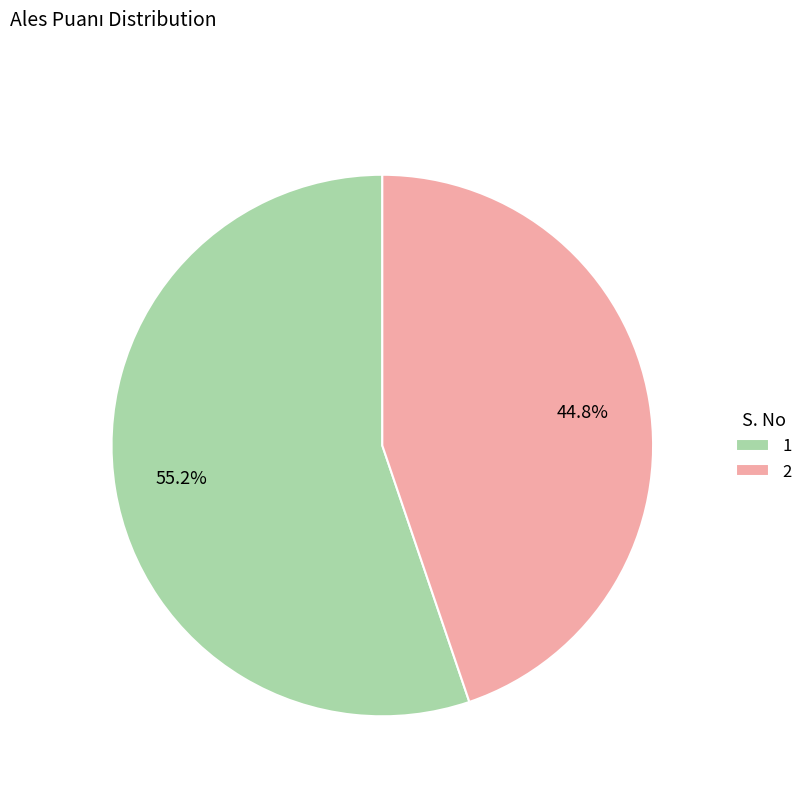

Approximately how many times larger is the value at 1 compared to 2?

1.2